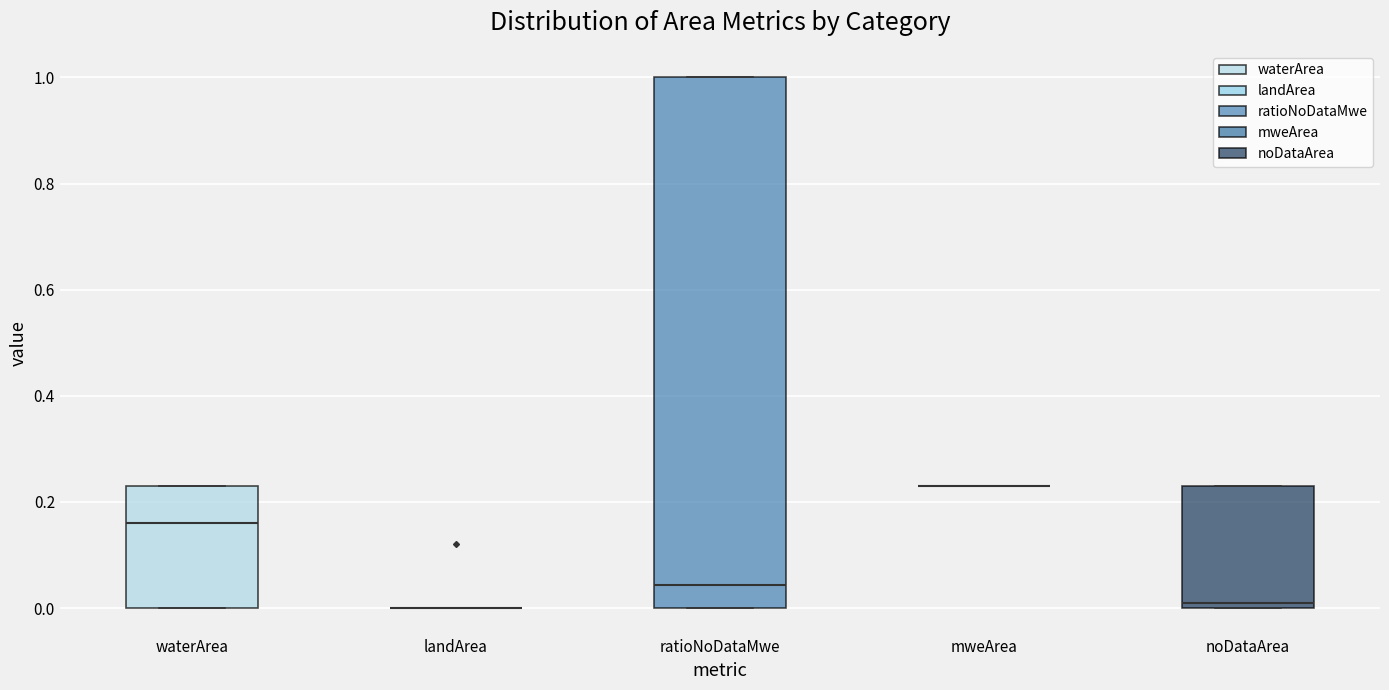

Reading left to right, read every box against the y-axis: the position of its median line, the range the box covers, and the ends of its whiskers. The values are not printed on the chart, so give them approximately, as read against the axis.

waterArea: median 0.16, box 0.00 to 0.24, whiskers 0.00 to 0.24
landArea: box collapsed to a line at 0.00, whiskers 0.00 to 0.00
ratioNoDataMwe: median 0.04, box 0.00 to 1.00, whiskers 0.00 to 1.00
mweArea: box collapsed to a line at 0.24, whiskers 0.24 to 0.24
noDataArea: median 0.02, box 0.00 to 0.24, whiskers 0.00 to 0.24